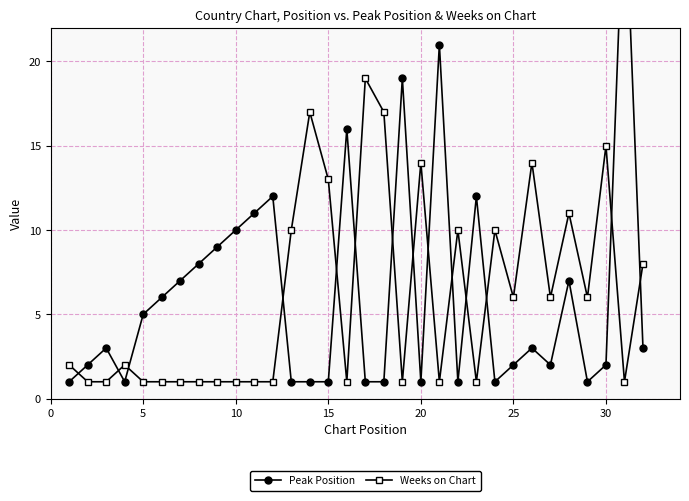

After their last crossing, which series has the higher values: Weeks on Chart or Peak Position?

Weeks on Chart